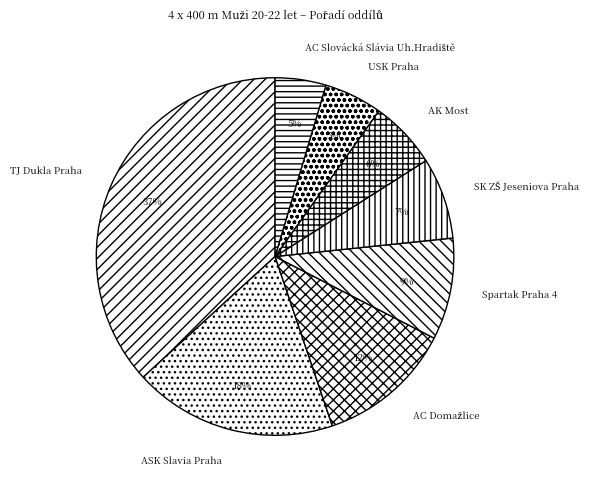

Which has a higher value, USK Praha or AK Most?

AK Most